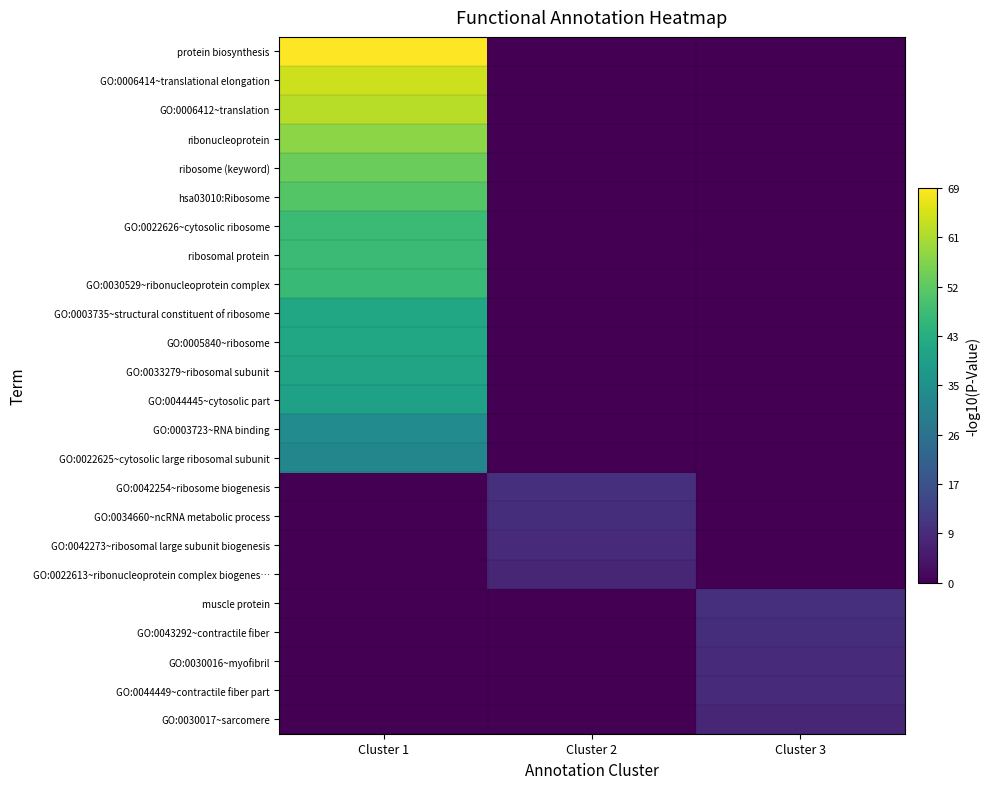

What is the maximum value shown in the chart?

69.3